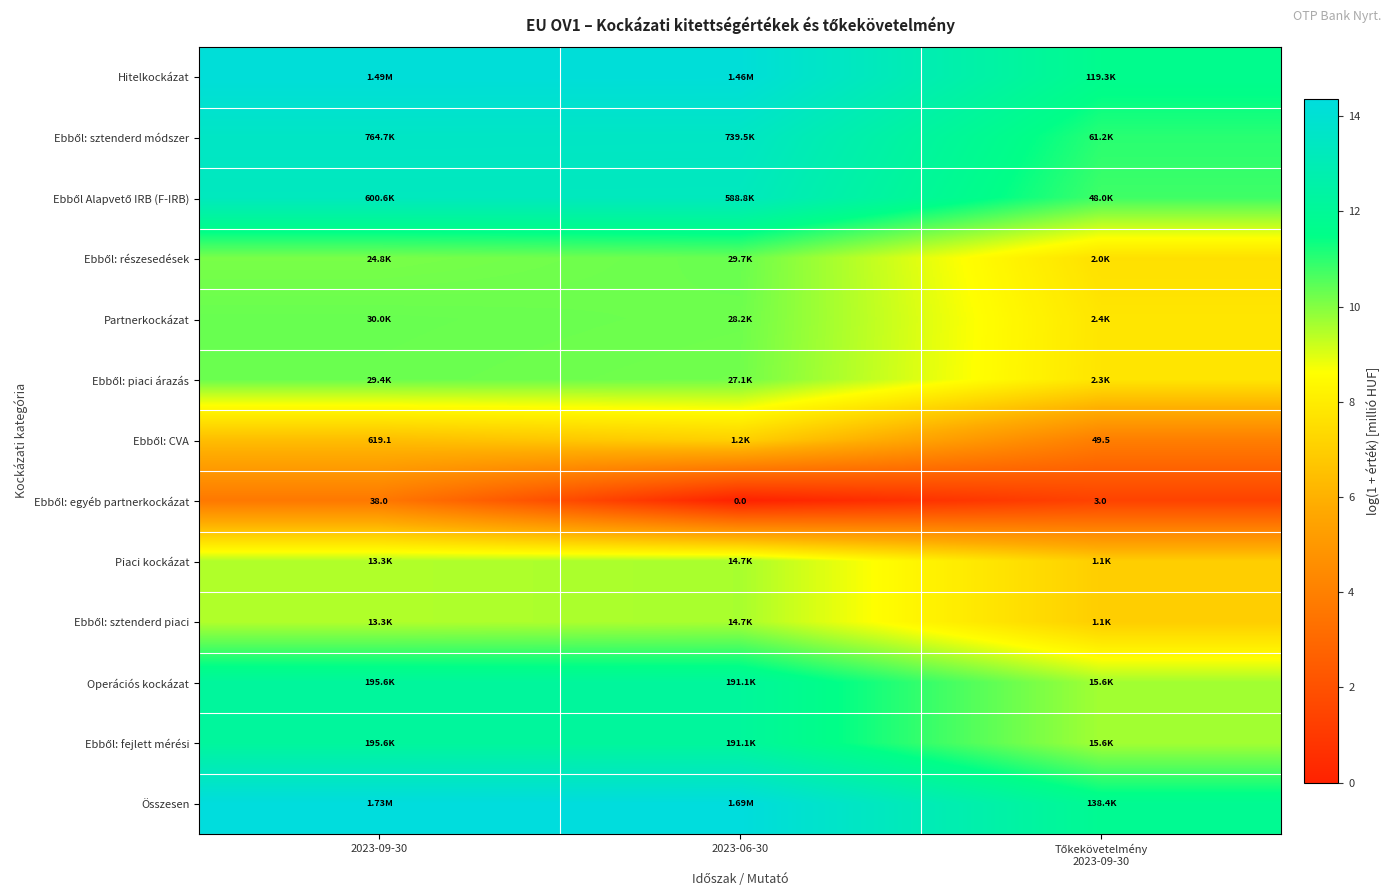

Which category has the highest value across all series?

2023-09-30